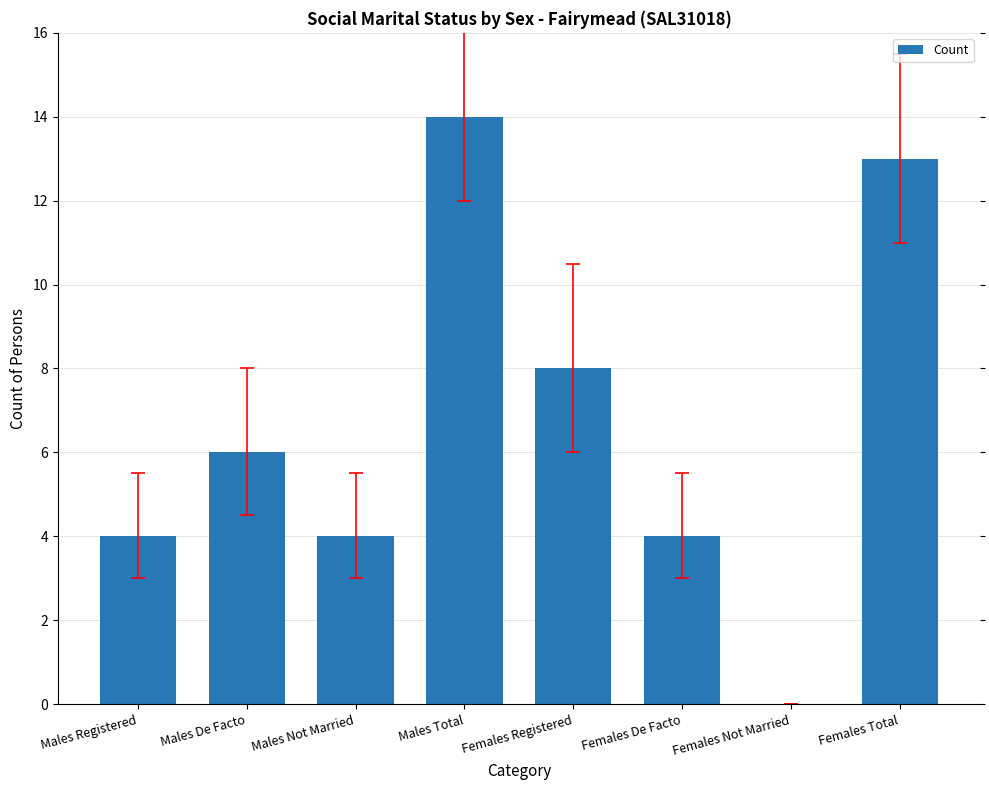

Reading right to left, extract all data points from this chart.

13	0	4	8	14	4	6	4